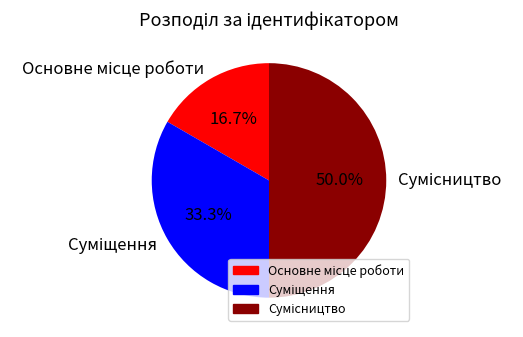

How many slices are in this pie chart?

3